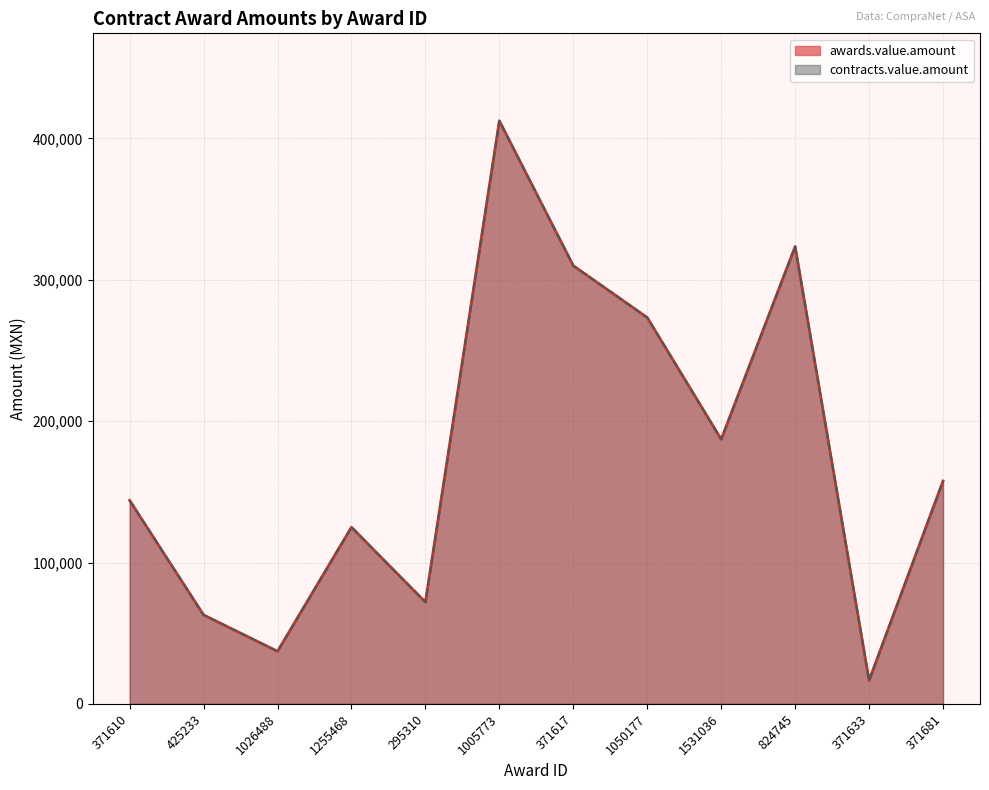

At which label does awards.value.amount reach its minimum?

371633